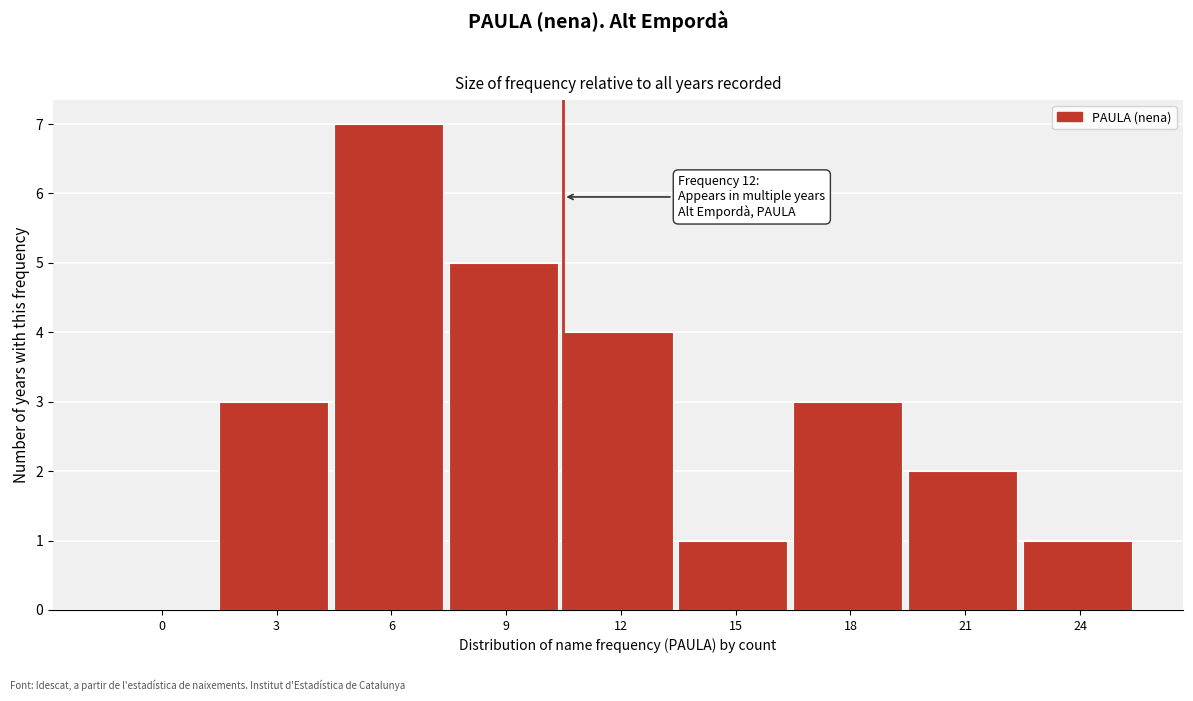

Reading left to right, what are all the values shown in this chart?

0=0	3=3	6=7	9=5	12=4	15=1	18=3	21=2	24=1